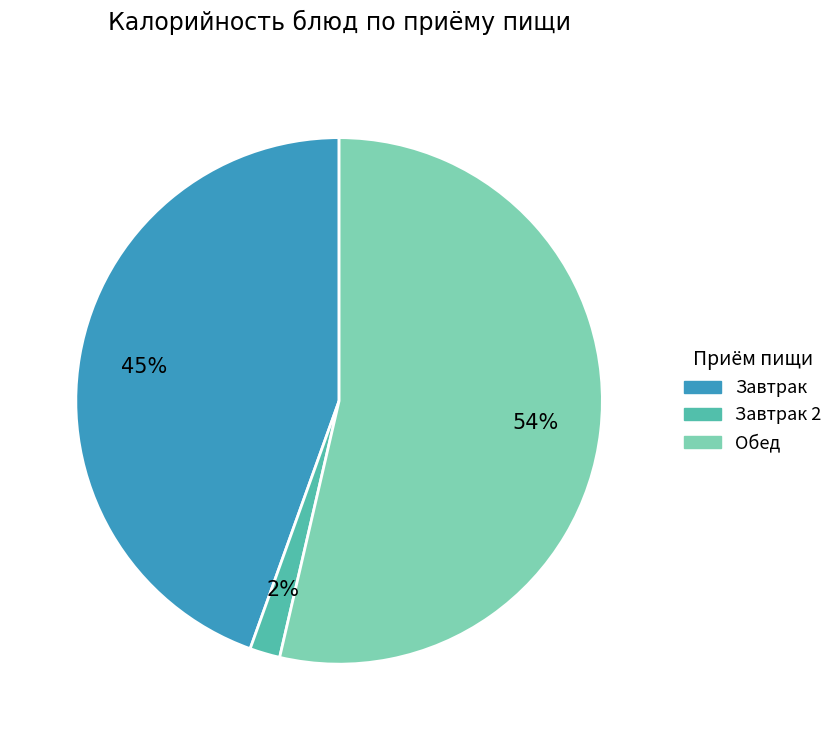

Is there any slice that represents more than half of the pie?

Yes